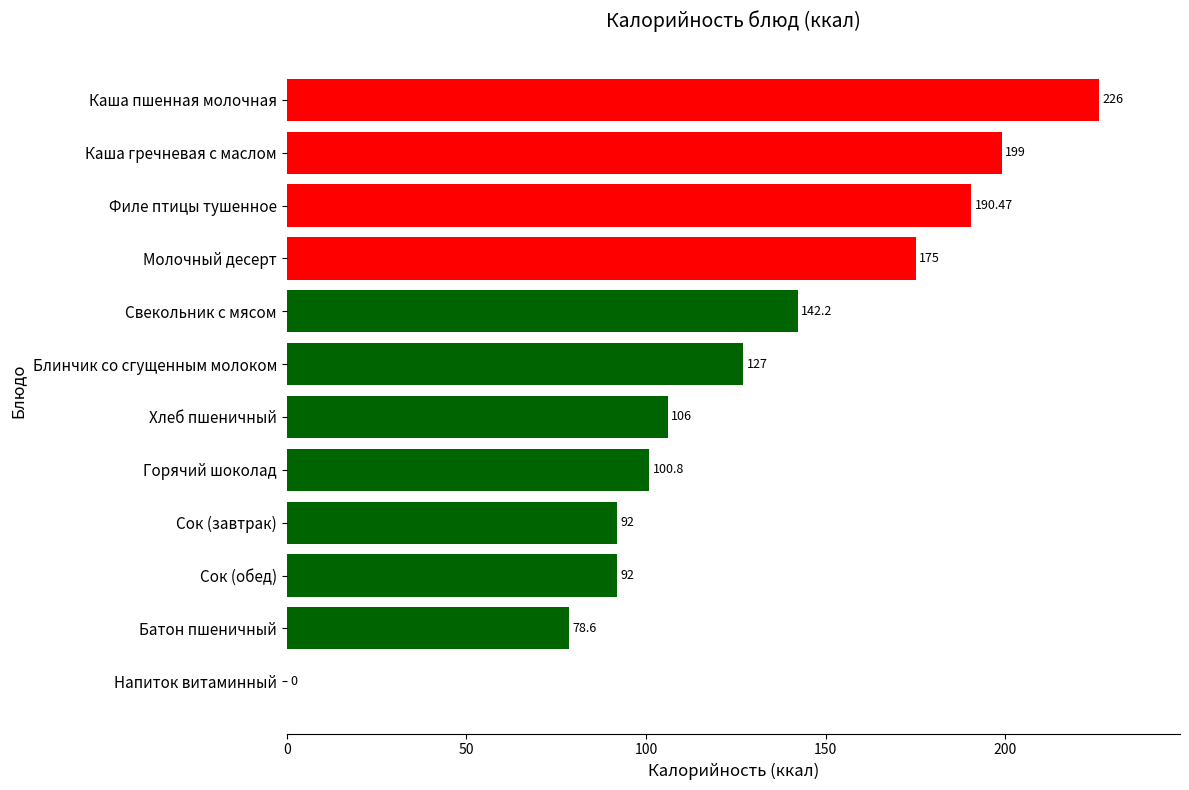

How many categories are shown in the chart?

12